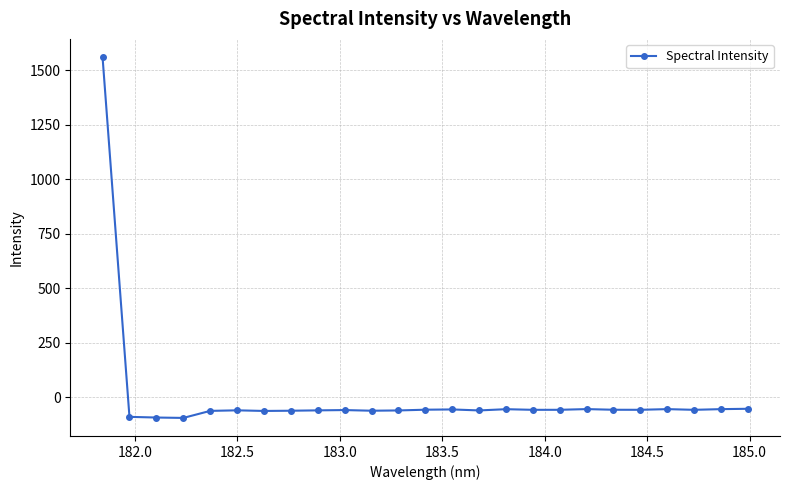

What is the minimum value shown in the chart?

-93.7